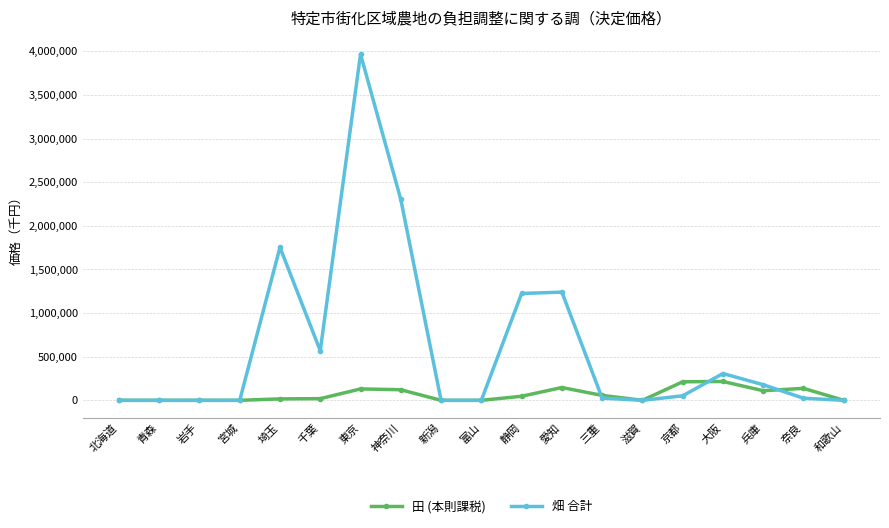

At which category does the chart reach its peak across all series?

東京